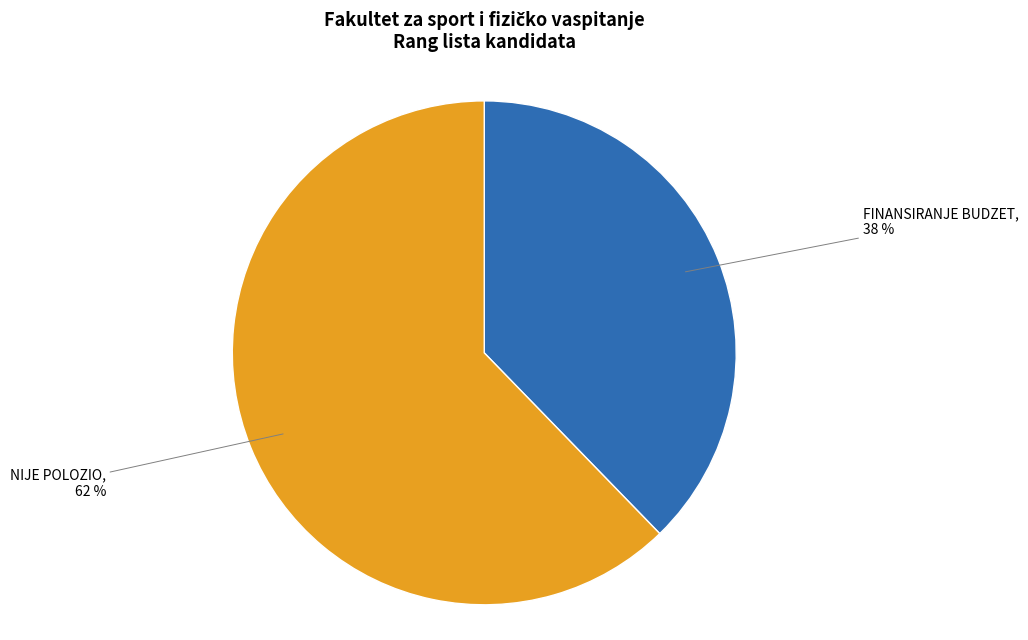

Count the number of slices in the pie.

2